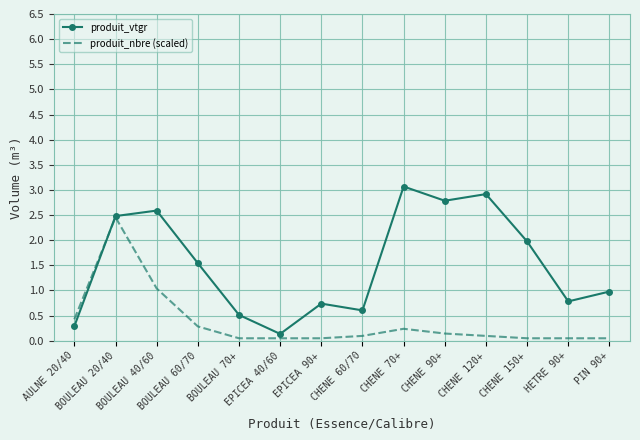

What is the difference between the maximum and minimum values in the produit_nbre (scaled) series?

2.4